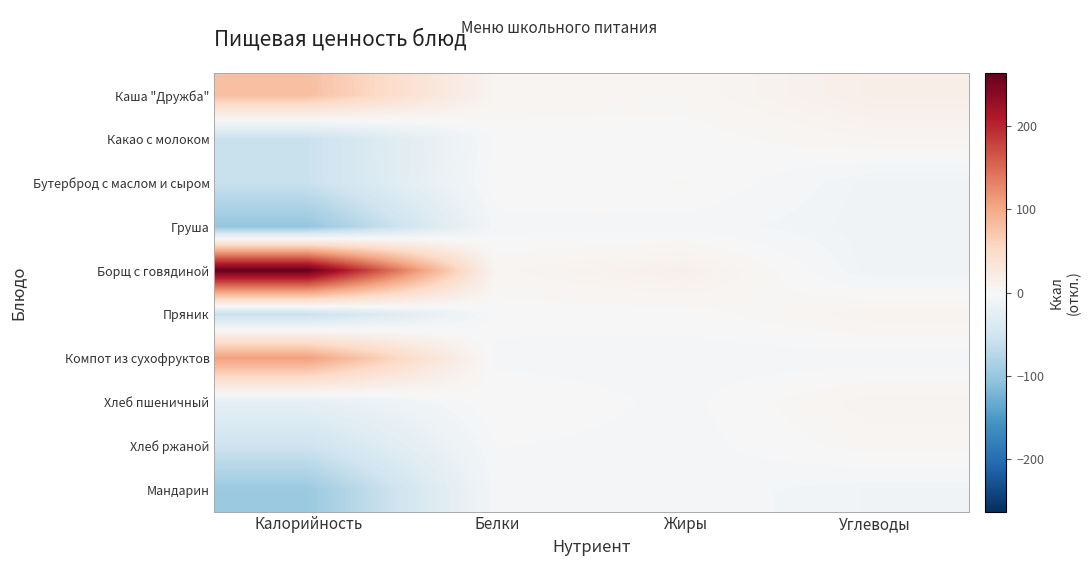

What is the minimum value shown in the chart?

-102.1